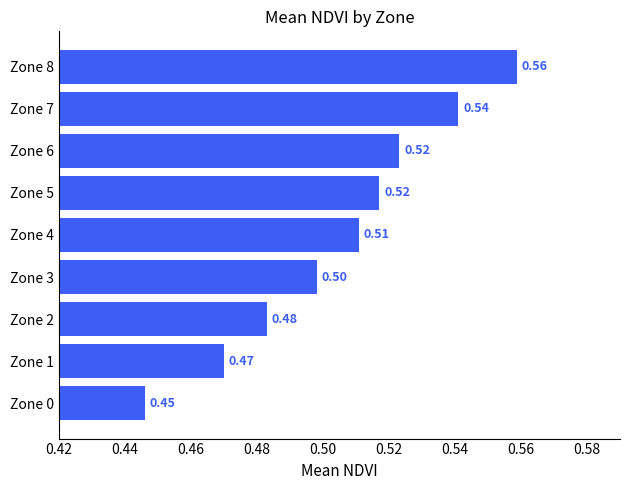

How many values are between 0 and 1?

9